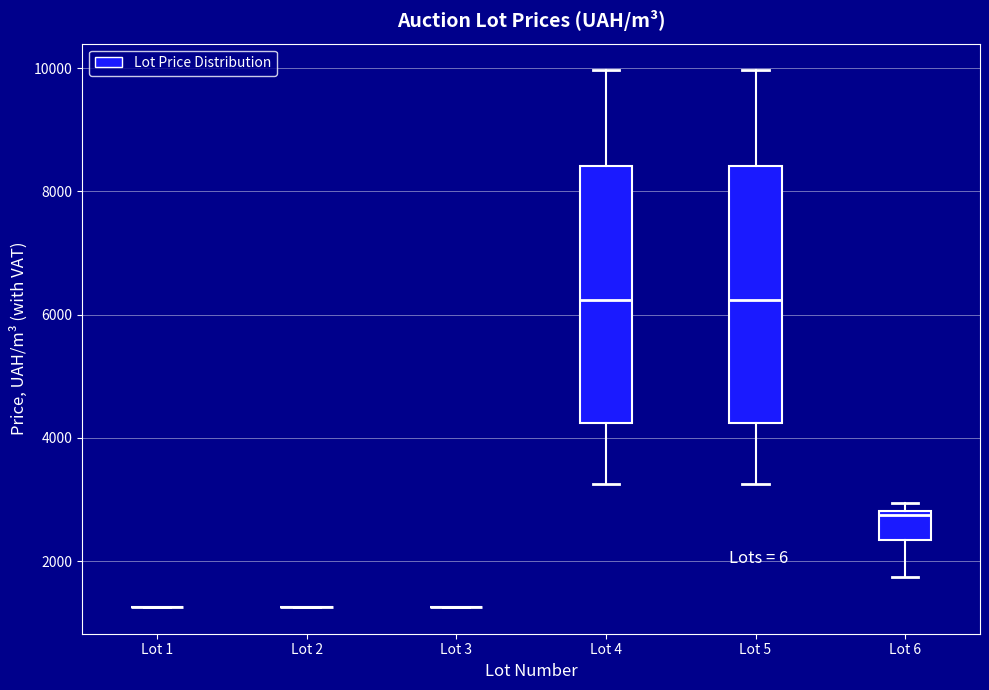

Reading left to right, transcribe this box plot: for each box, give where its median line is, the range the box spans, and where its two whiskers end, as read against the y-axis. The values are not printed on the chart, so give them approximately, as read against the axis.

Lot 1: box collapsed to a line at 1200, whiskers 1200 to 1200
Lot 2: box collapsed to a line at 1200, whiskers 1200 to 1200
Lot 3: box collapsed to a line at 1200, whiskers 1200 to 1200
Lot 4: median 6200, box 4200 to 8400, whiskers 3200 to 10000
Lot 5: median 6200, box 4200 to 8400, whiskers 3200 to 10000
Lot 6: median 2800, box 2400 to 2800, whiskers 1800 to 3000